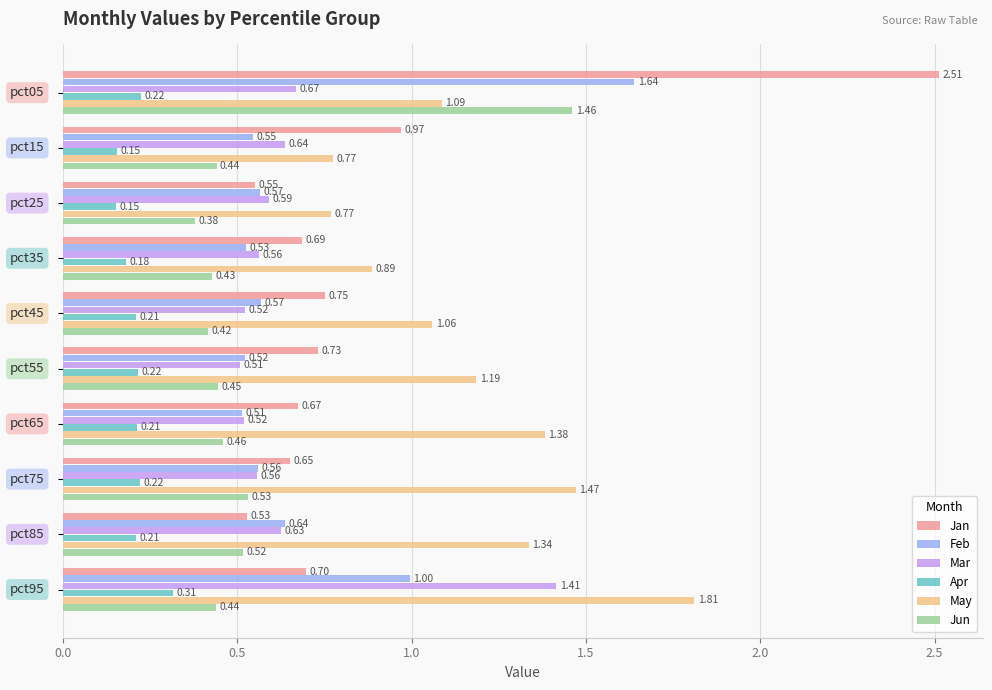

Which series has the widest spread of values?

Jan